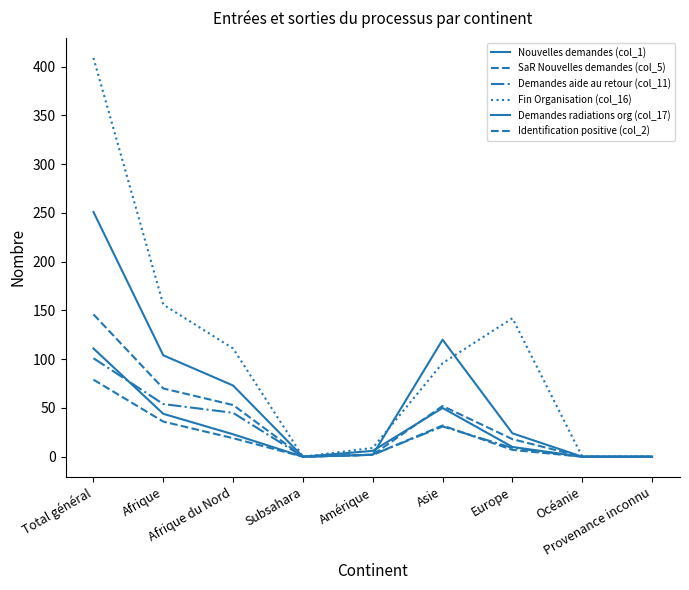

Reading right to left, what are all the values shown in this chart?

Nouvelles demandes (col_1): Provenance inconnu=0	Océanie=0	Europe=10	Asie=50	Amérique=6	Subsahara=0	Afrique du Nord=23	Afrique=44	Total général=111
SaR Nouvelles demandes (col_5): Provenance inconnu=0	Océanie=0	Europe=18	Asie=52	Amérique=2	Subsahara=0	Afrique du Nord=53	Afrique=70	Total général=146
Demandes aide au retour (col_11): Provenance inconnu=0	Océanie=0	Europe=9	Asie=31	Amérique=2	Subsahara=0	Afrique du Nord=45	Afrique=54	Total général=101
Fin Organisation (col_16): Provenance inconnu=0	Océanie=0	Europe=142	Asie=96	Amérique=9	Subsahara=0	Afrique du Nord=111	Afrique=156	Total général=409
Demandes radiations org (col_17): Provenance inconnu=0	Océanie=0	Europe=24	Asie=120	Amérique=2	Subsahara=0	Afrique du Nord=73	Afrique=104	Total général=251
Identification positive (col_2): Provenance inconnu=0	Océanie=0	Europe=7	Asie=32	Amérique=2	Subsahara=0	Afrique du Nord=19	Afrique=36	Total général=79